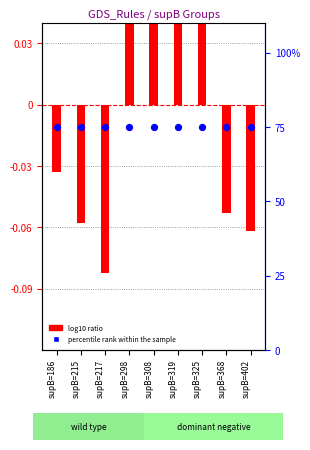

Which series has the largest total across all categories?

percentile rank within the sample